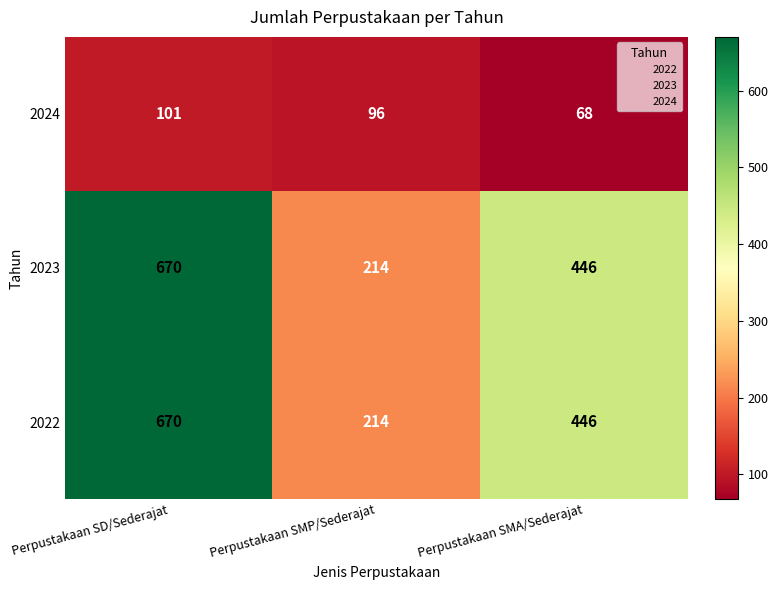

Read the 2023 value at Perpustakaan SD/Sederajat, to the nearest 50.

650